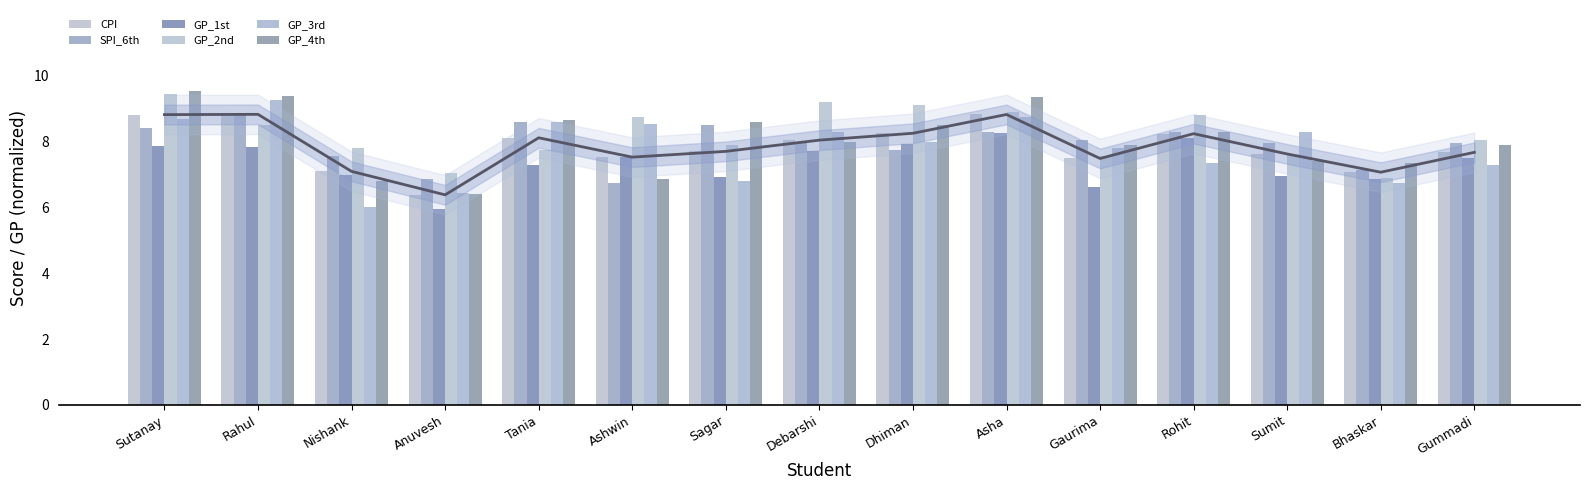

What is the label of the 15th bar from the left?

Gummadi